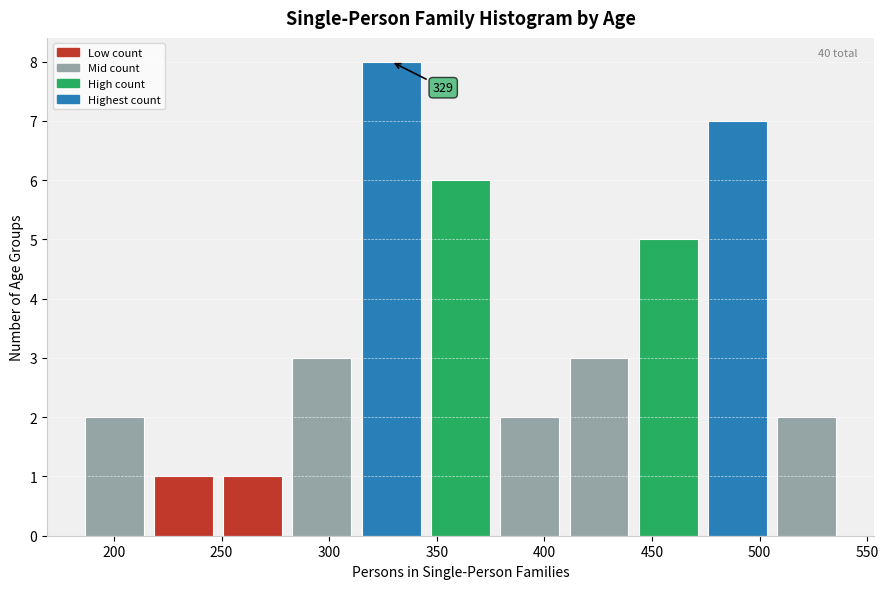

Over which range of the x-axis is the bar tallest?

315 to 345